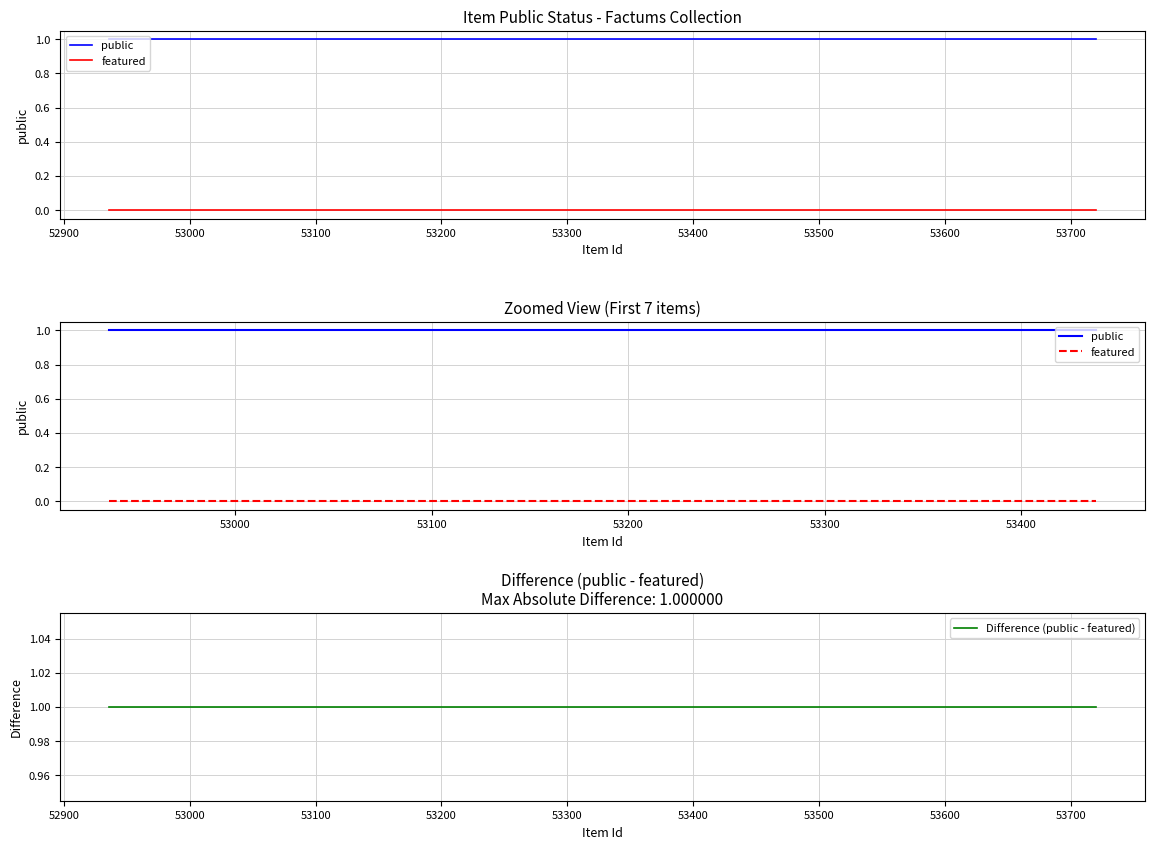

At which category is the sum across all series the highest?

52936